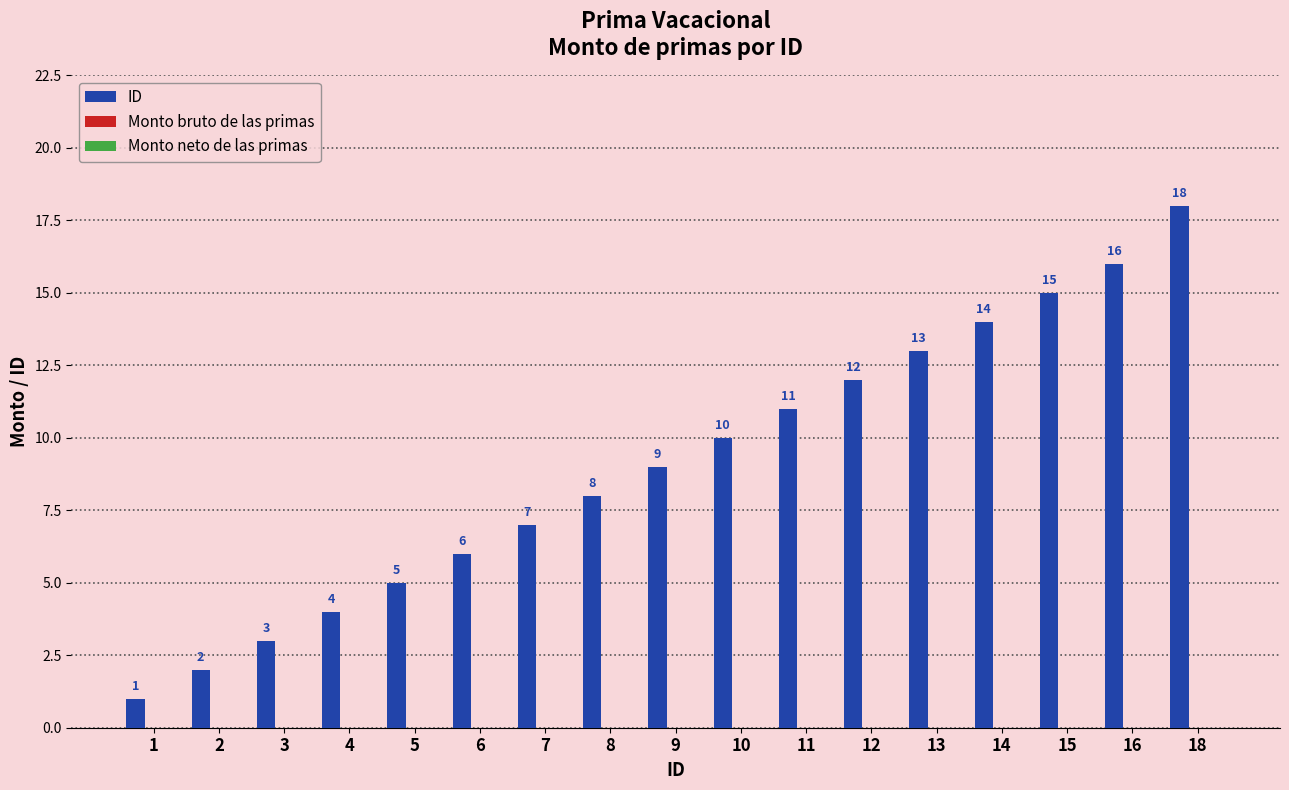

What is the maximum value shown in the chart?

18